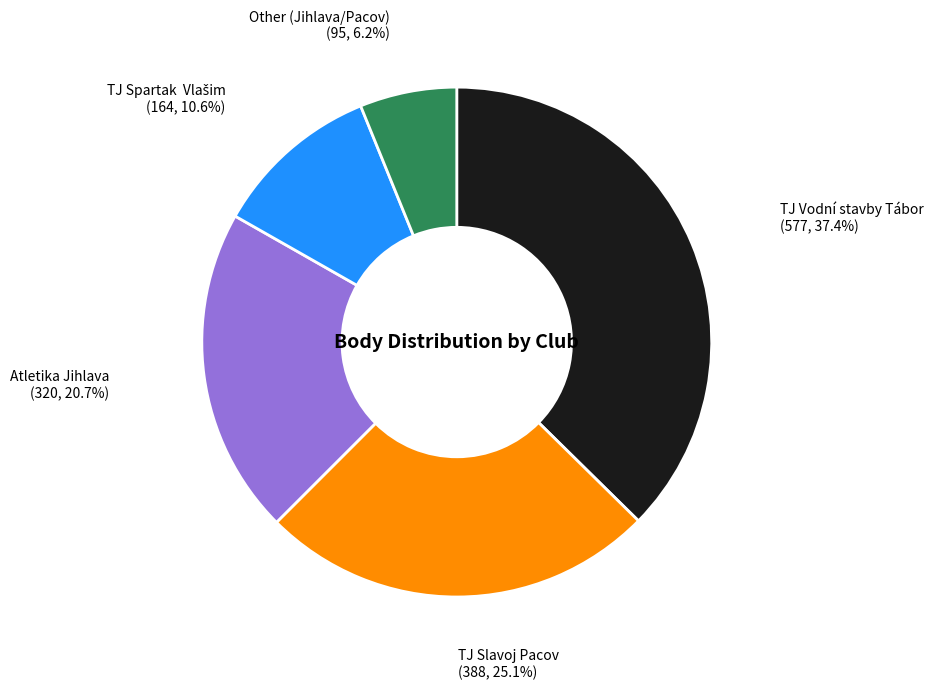

Count the number of slices in the pie.

5